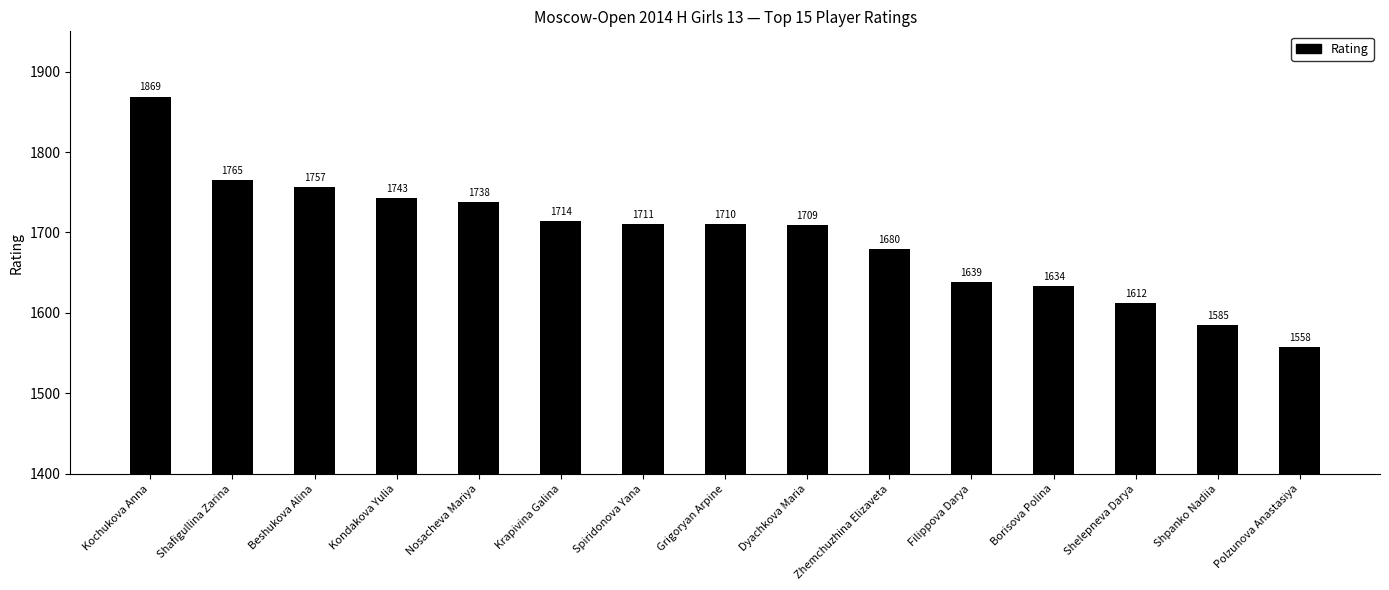

Reading left to right, transcribe all the data shown in this chart.

1869	1765	1757	1743	1738	1714	1711	1710	1709	1680	1639	1634	1612	1585	1558